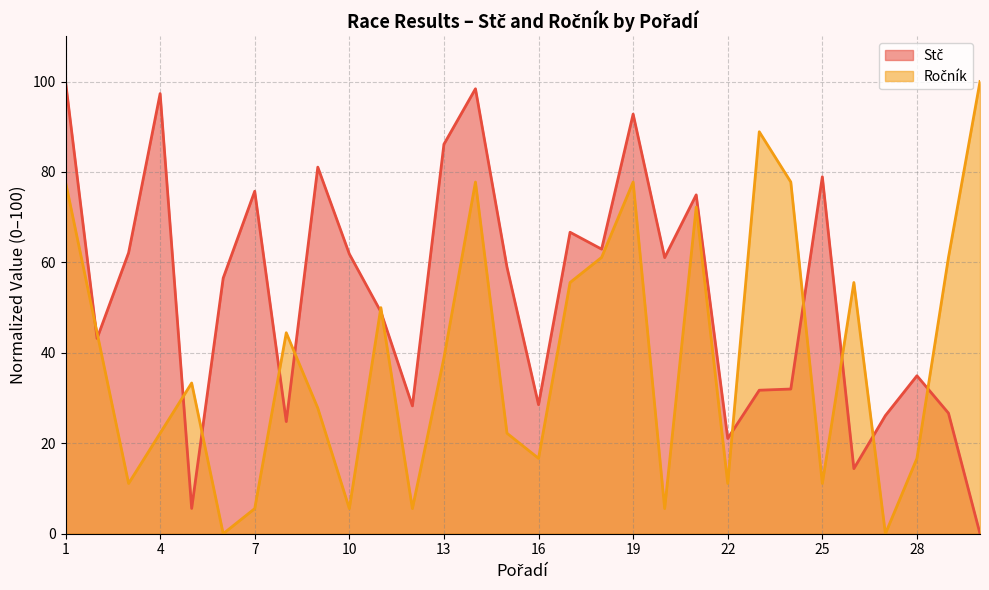

At how many categories does at least one series exceed 83?

7